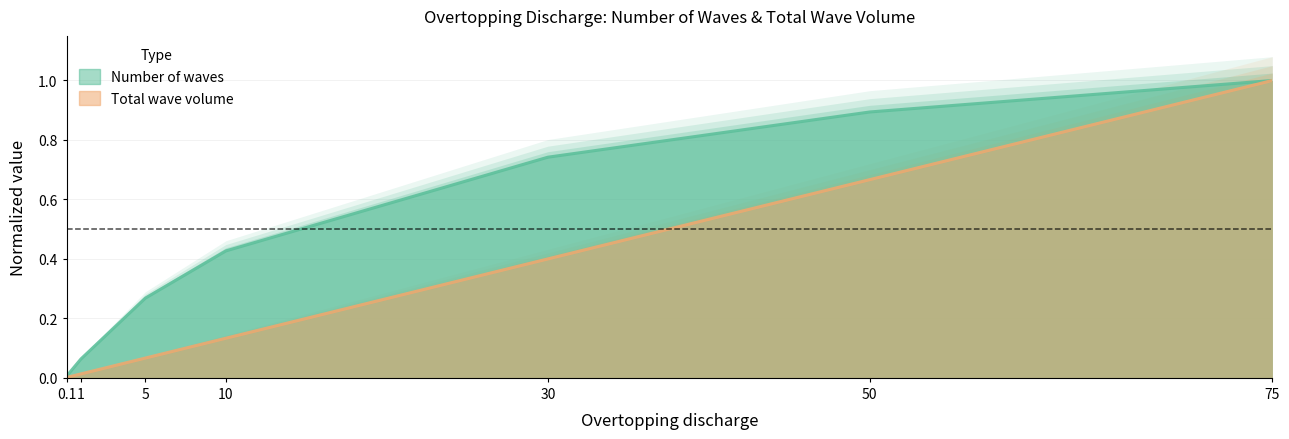

What is the difference between the maximum and minimum values in the Number of waves series?

1.0